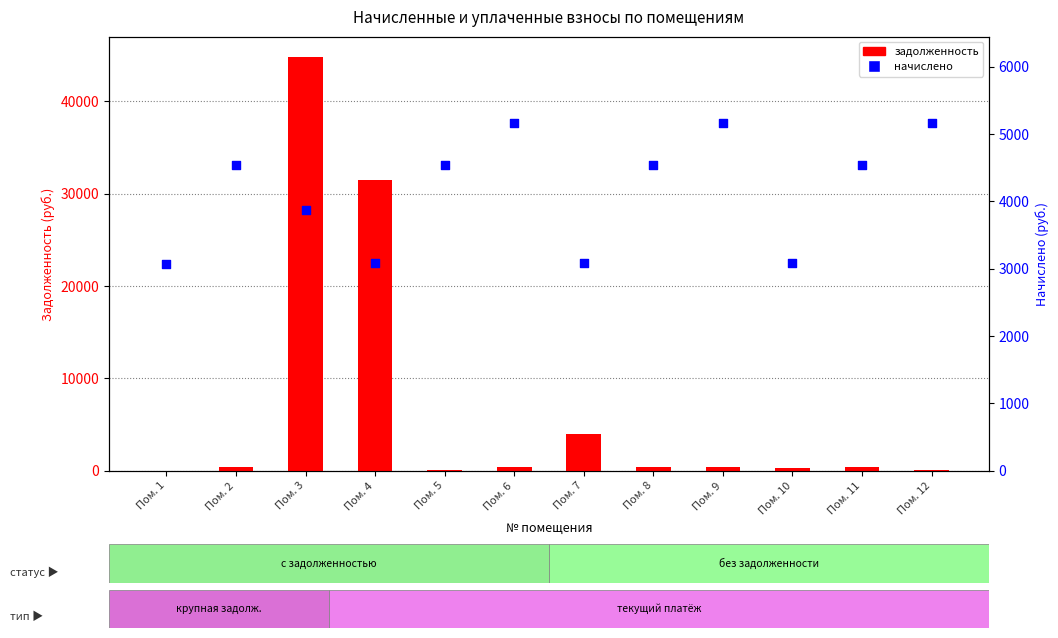

Which series has the largest total across all categories?

задолженность